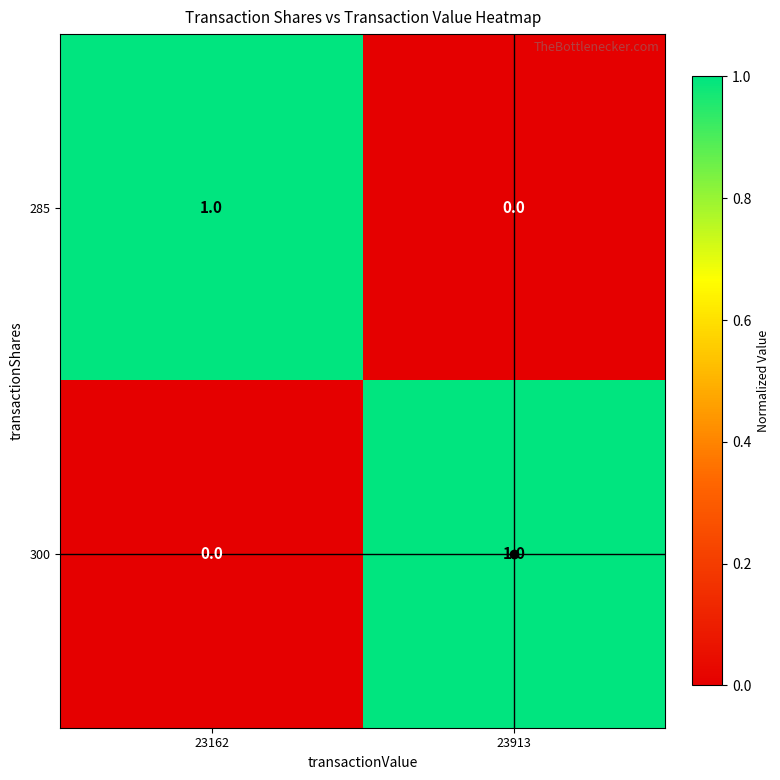

What is the total value across all series at 23162?

1